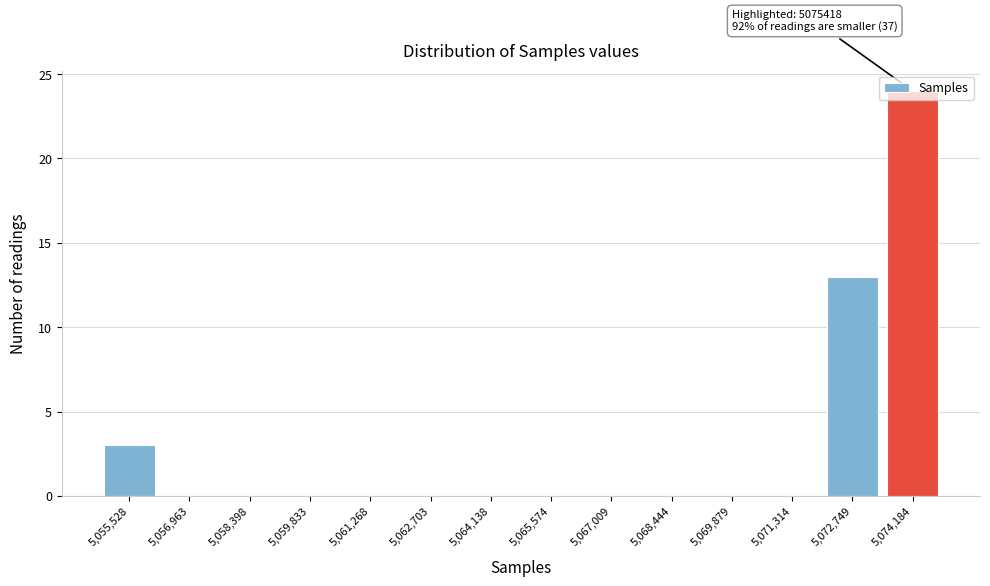

What is the change in value from 5,065,574 to 5,074,184?

+24